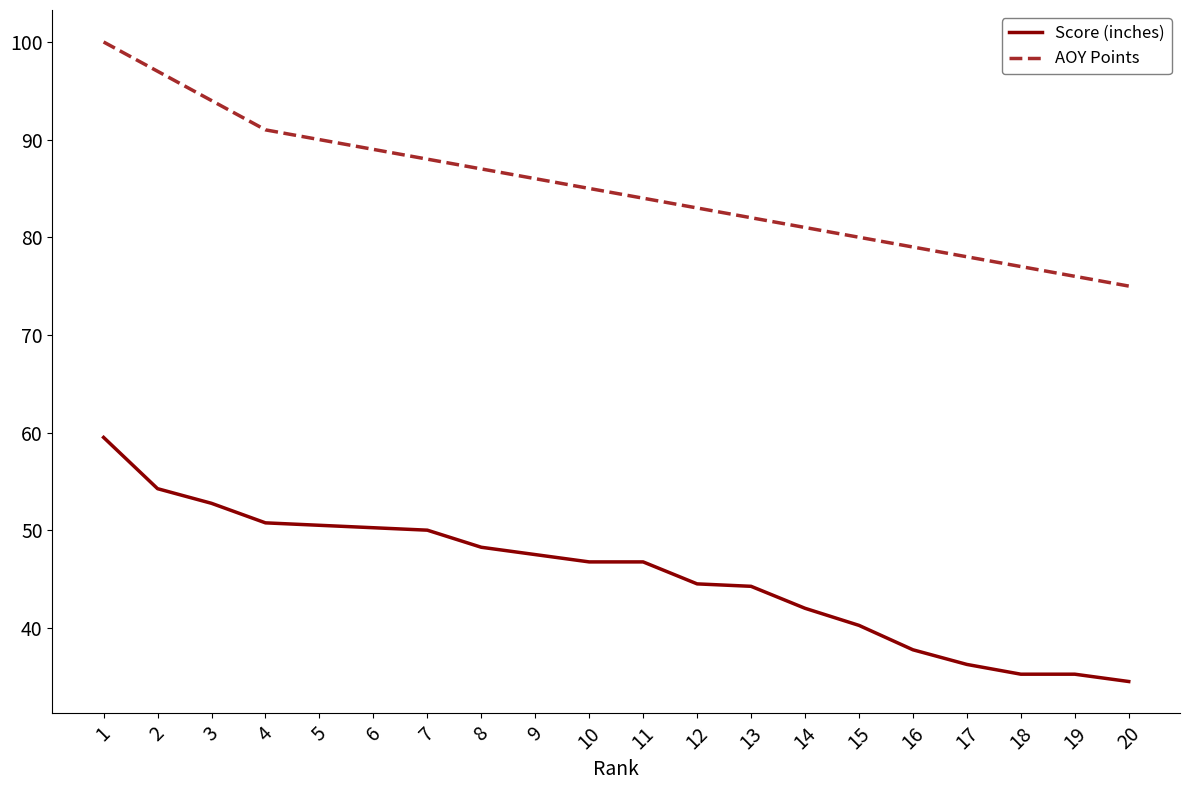

The AOY Points series shows 103.6 at 20. True or false?

False